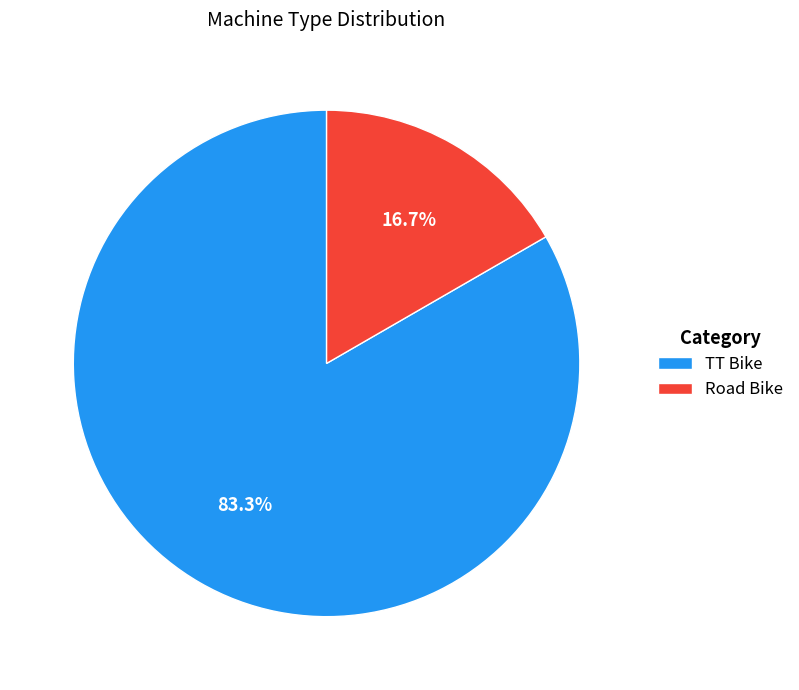

Combined, what portion of the pie is Road Bike and TT Bike?

100.0%